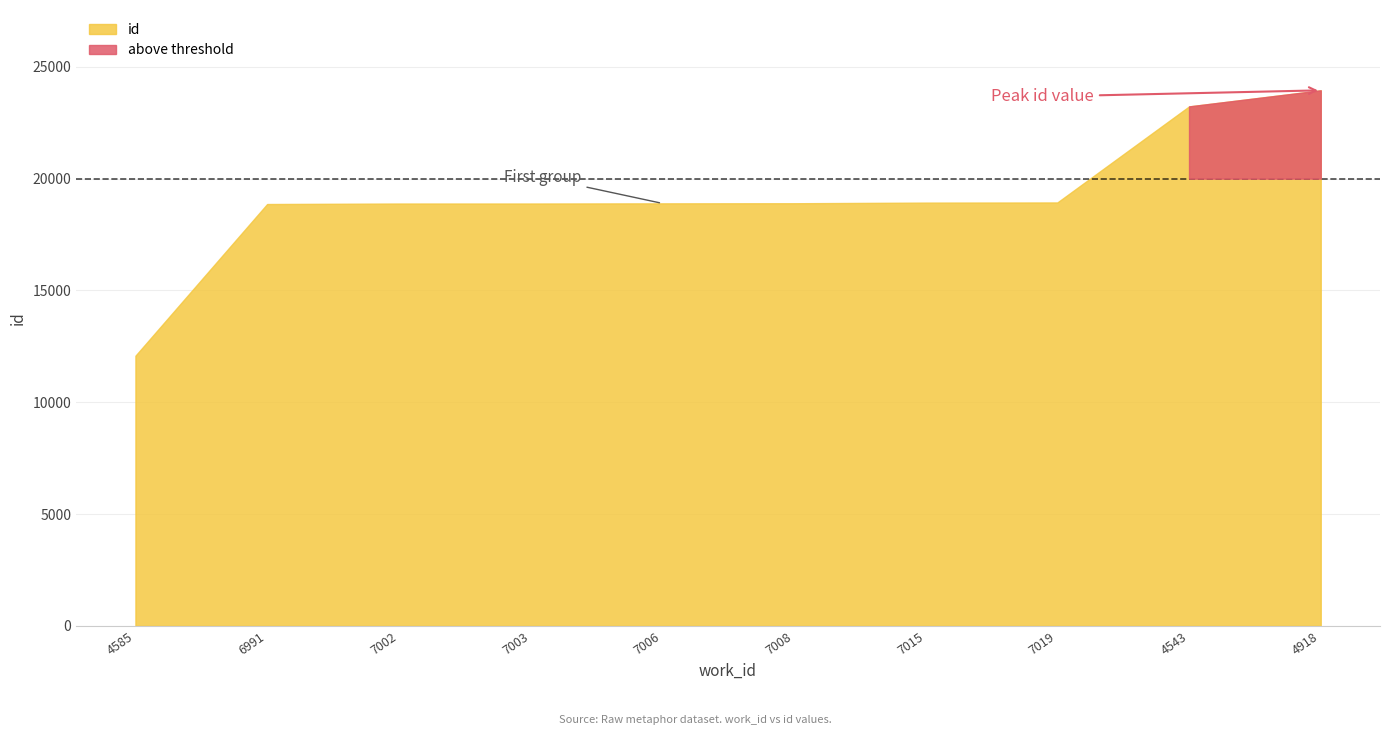

What is the difference between the values at 4918 and 4585?

11866